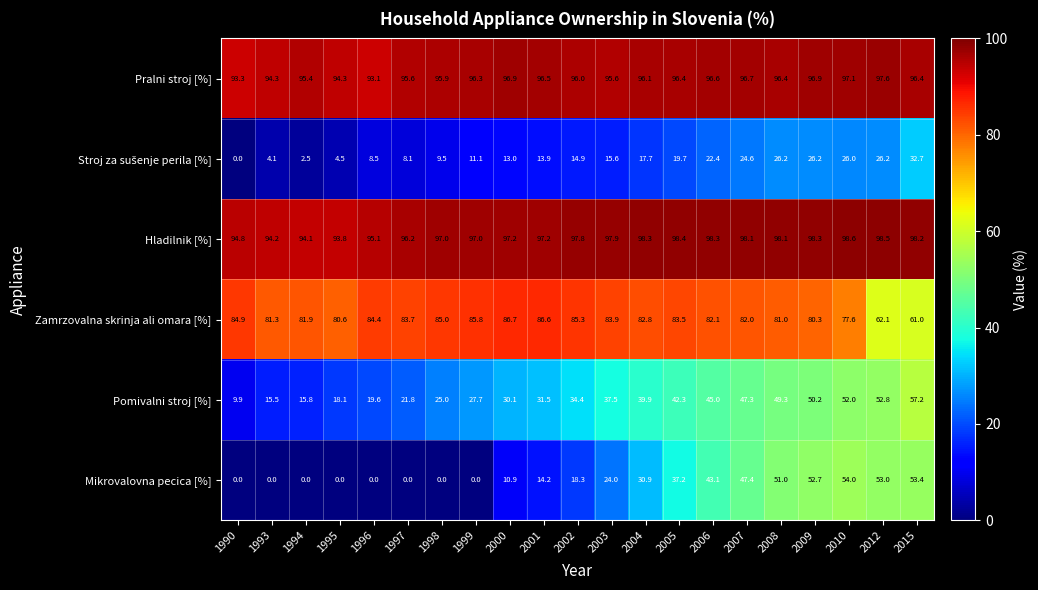

At how many categories does at least one series exceed 80?

21